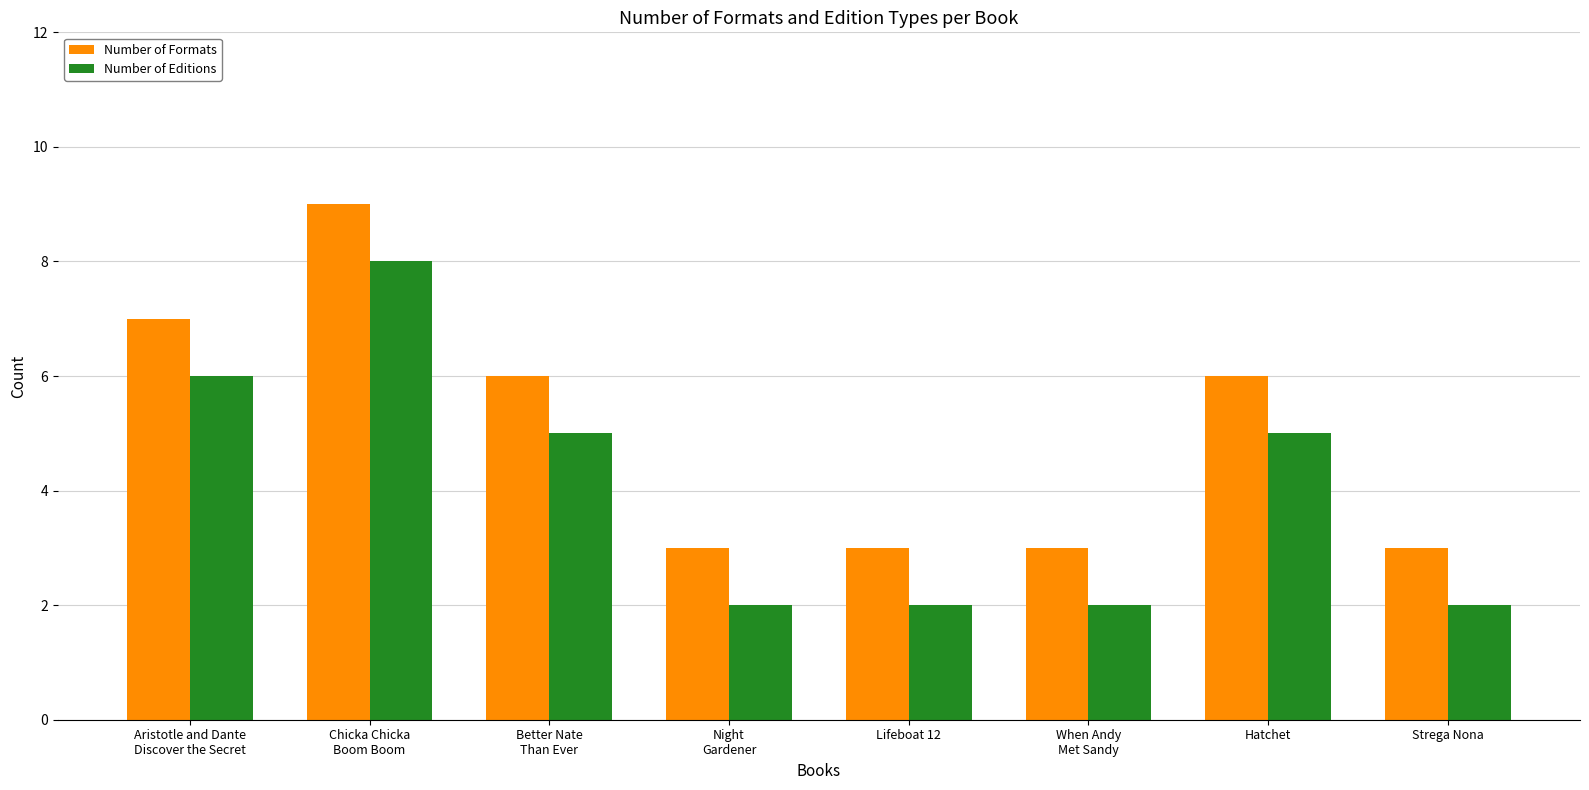

Where does the Number of Editions series first go above 5?

Aristotle and Dante
Discover the Secret